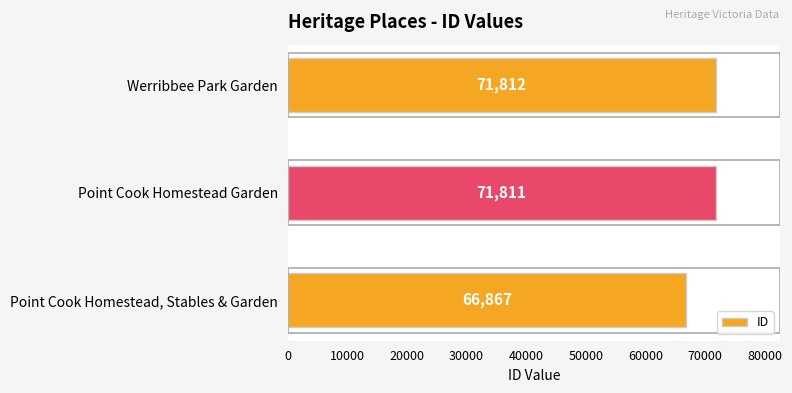

What is the difference between the maximum and minimum values?

4945